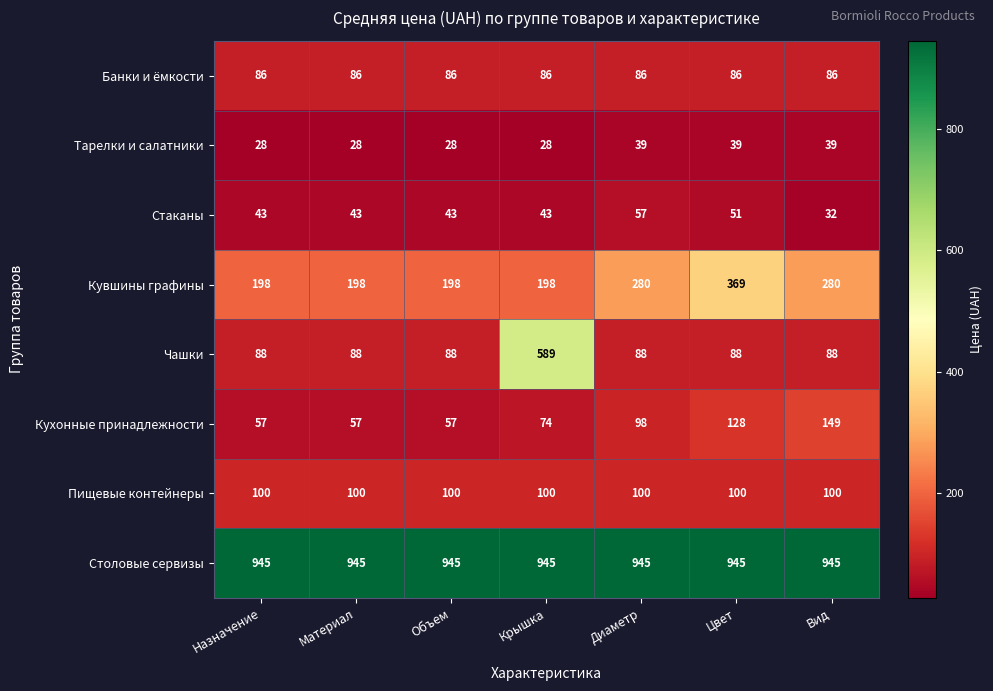

What is the approximate value of Тарелки и салатники at Вид, to the nearest 5?

40